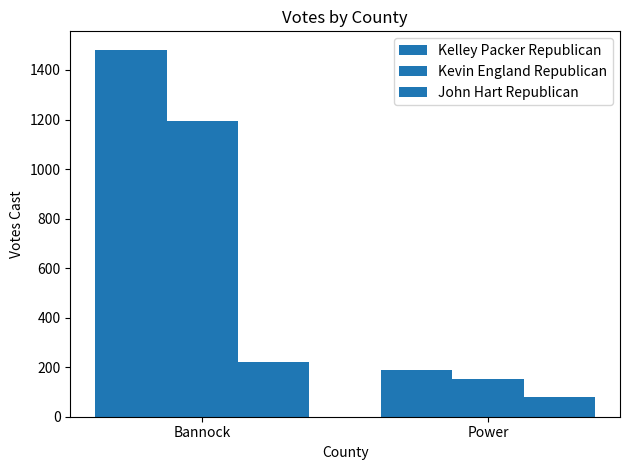

How many bars are there in total?

6